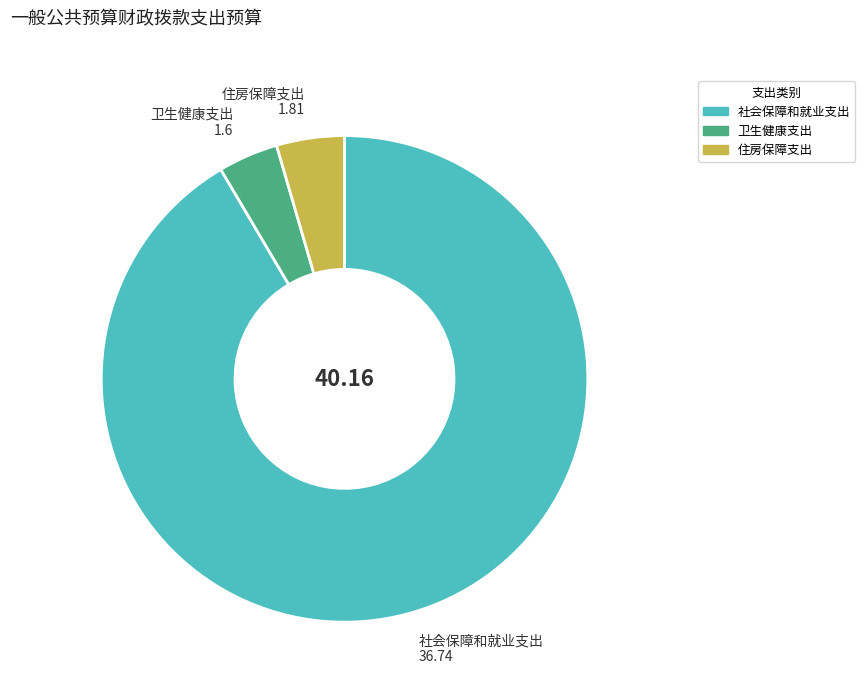

Is 卫生健康支出 the majority of the pie?

No